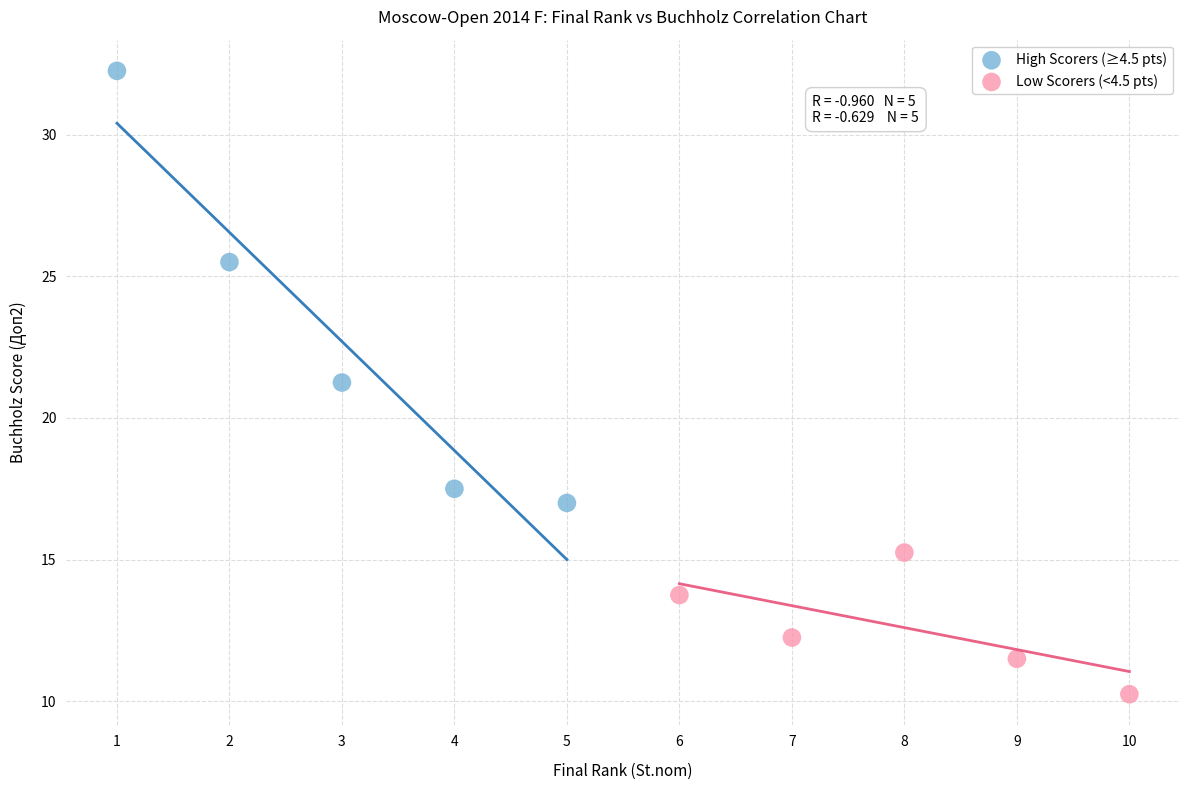

Which series contains the lowest Y value?

Low Scorers (<4.5 pts)